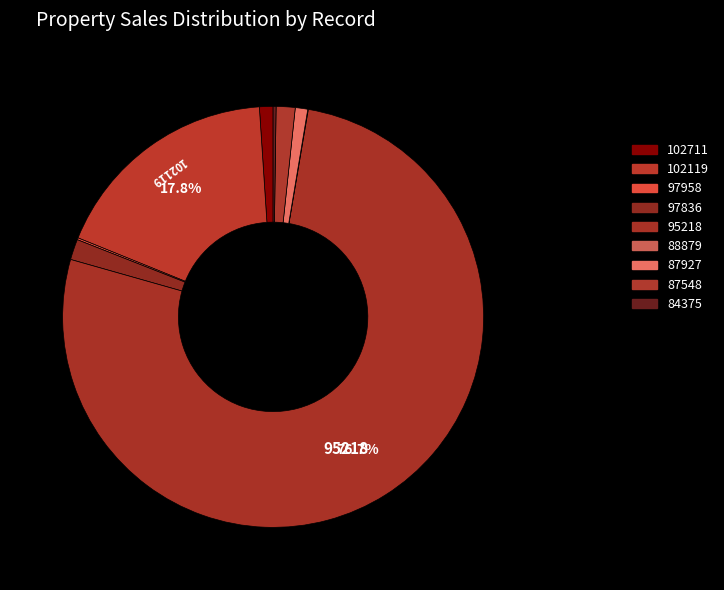

What is the change in value from 95218 to 88879?

-18275800